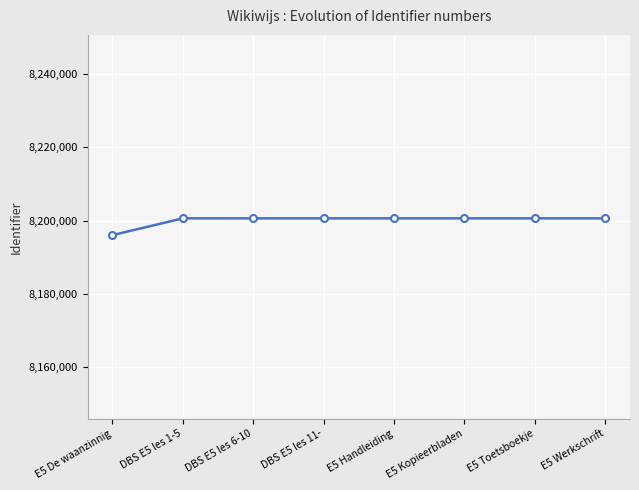

What is the value of the 7th point from the left?

8200627